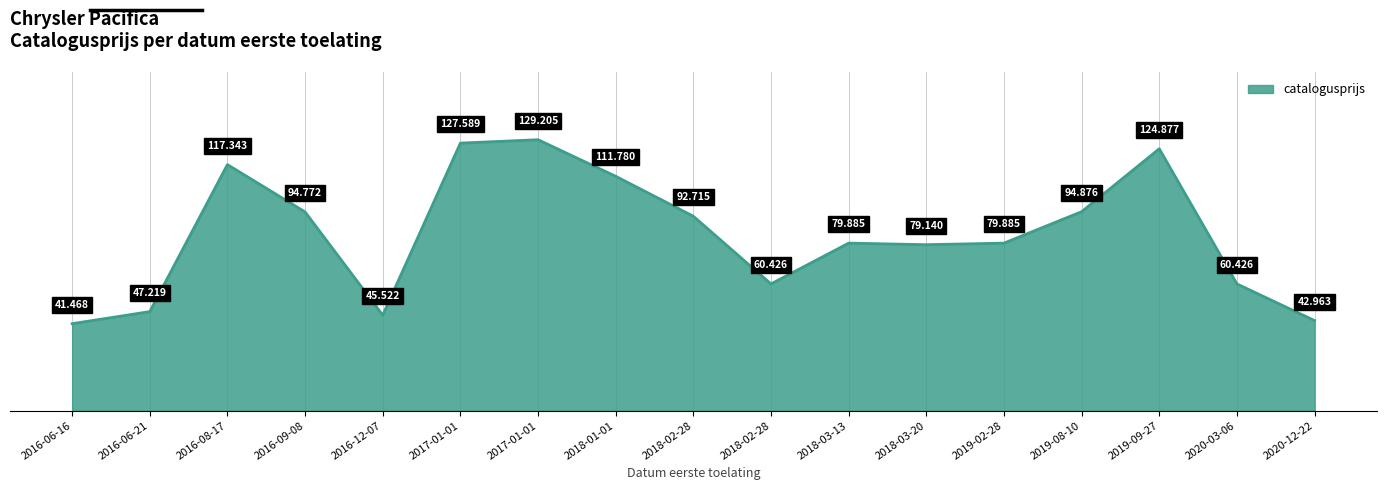

Rank the categories by value from highest to lowest.

2017-01-01, 2017-01-01, 2019-09-27, 2016-08-17, 2018-01-01, 2019-08-10, 2016-09-08, 2018-02-28, 2018-03-13, 2019-02-28, 2018-03-20, 2018-02-28, 2020-03-06, 2016-06-21, 2016-12-07, 2020-12-22, 2016-06-16